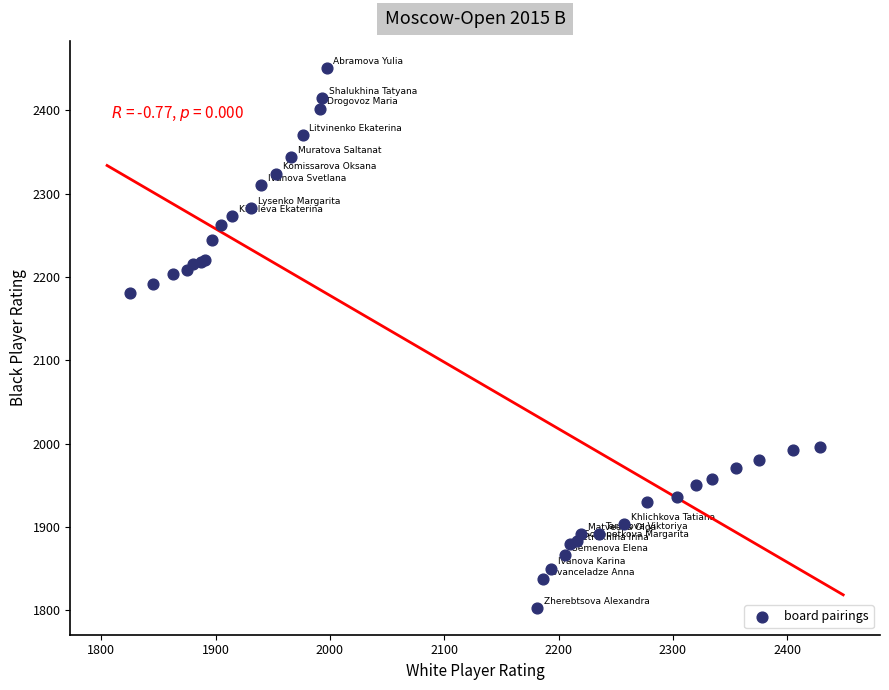

What Y value in the scatter plot is closest to 2127?

2181